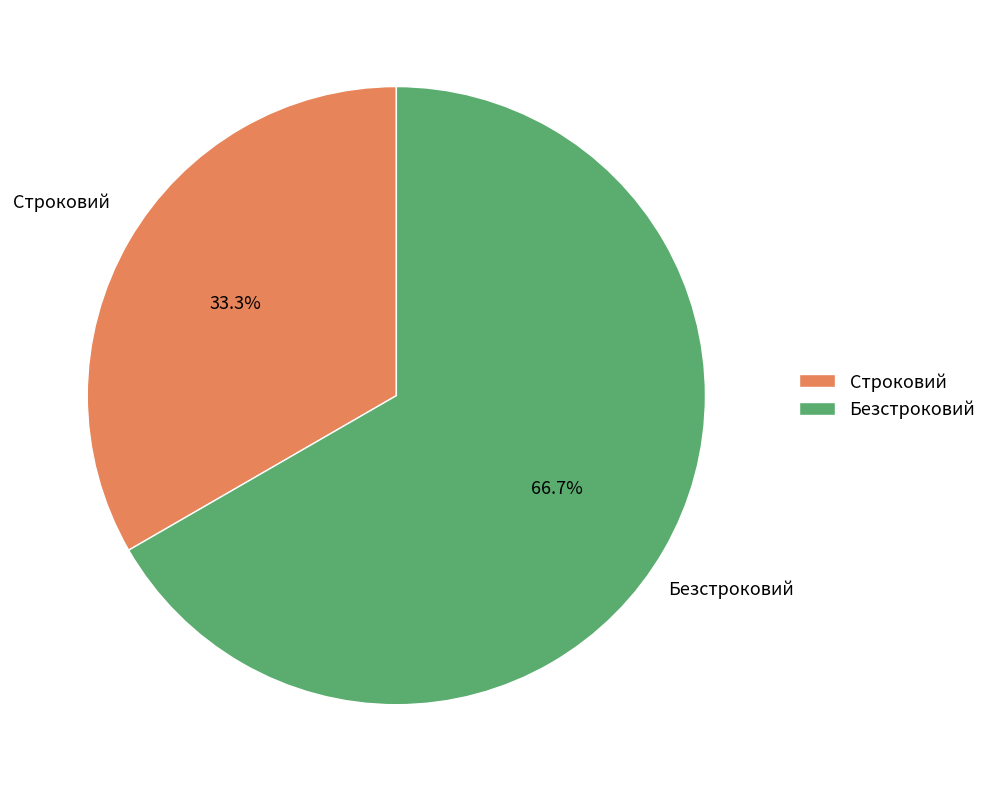

Is Строковий the majority of the pie?

No